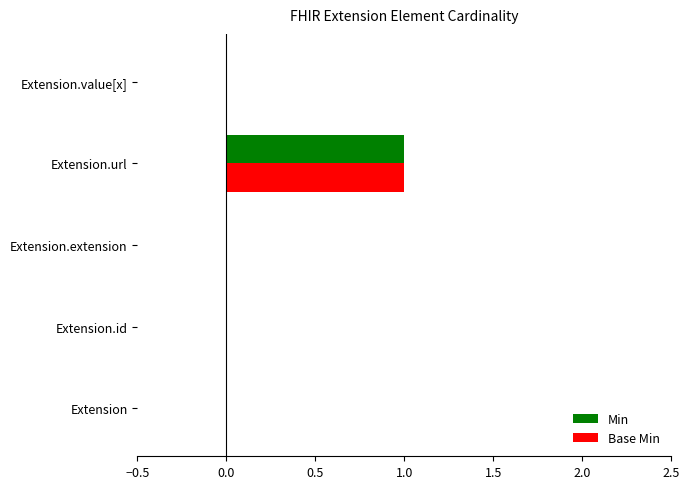

At which category is the sum across all series the highest?

Extension.url